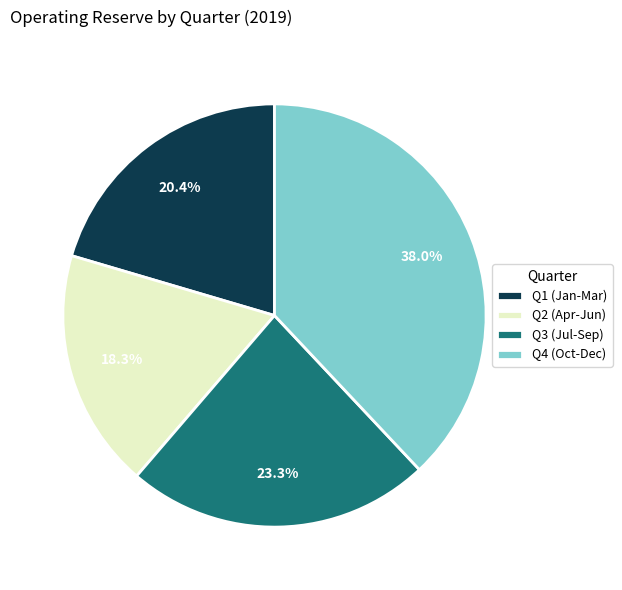

What is the smallest slice in the pie chart?

Q2 (Apr-Jun)